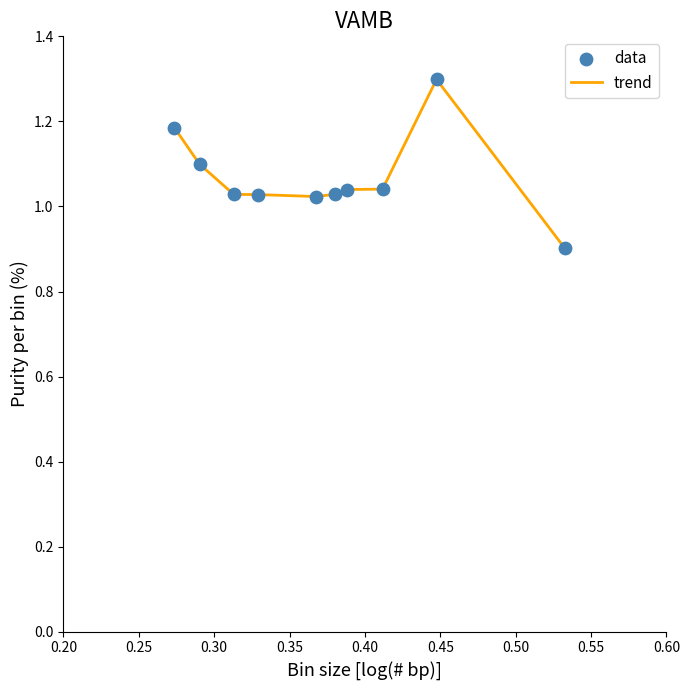

What is the maximum value shown in the chart?

1.3